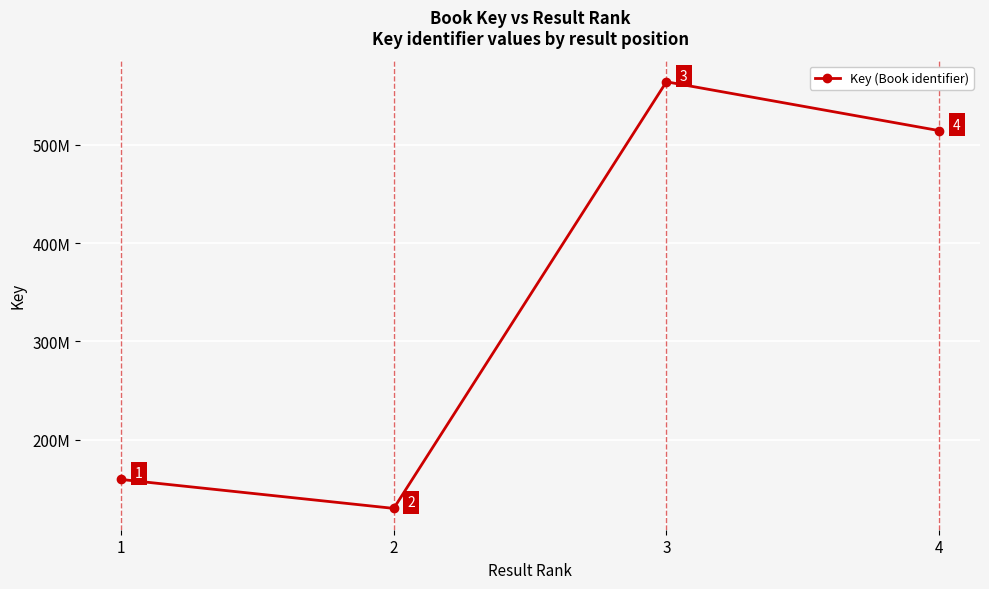

Is this an area chart (filled region under the line)?

No